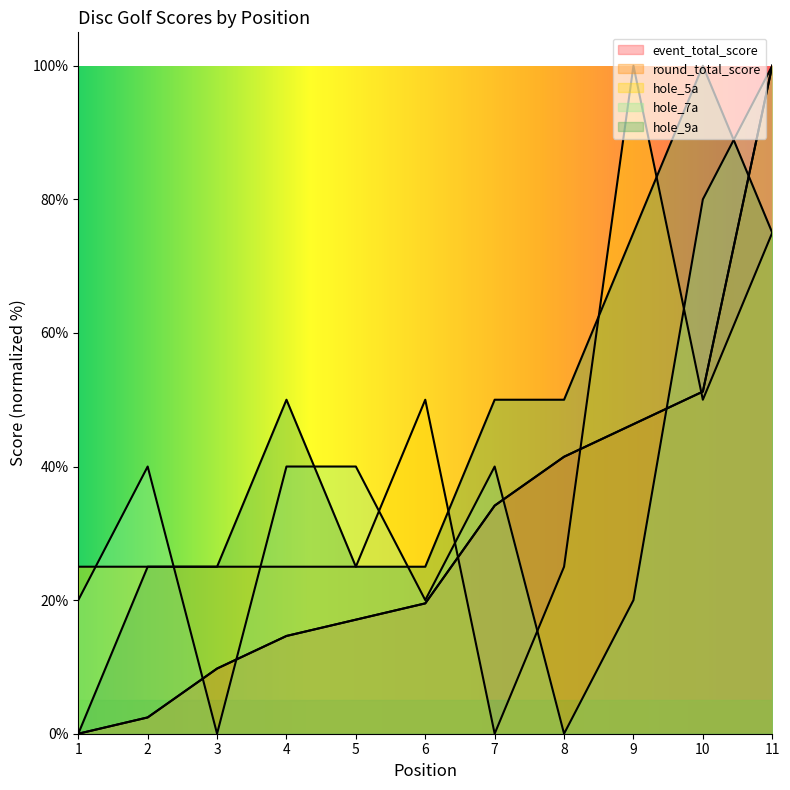

Read the hole_5a value at 4.

25.0